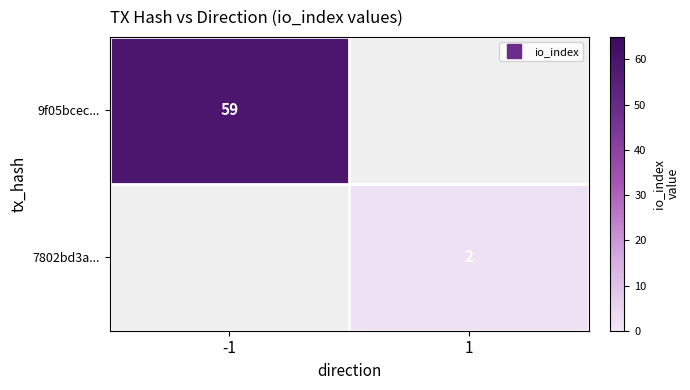

Rank the series at 1 from highest to lowest value.

9f05bcec..., 7802bd3a...